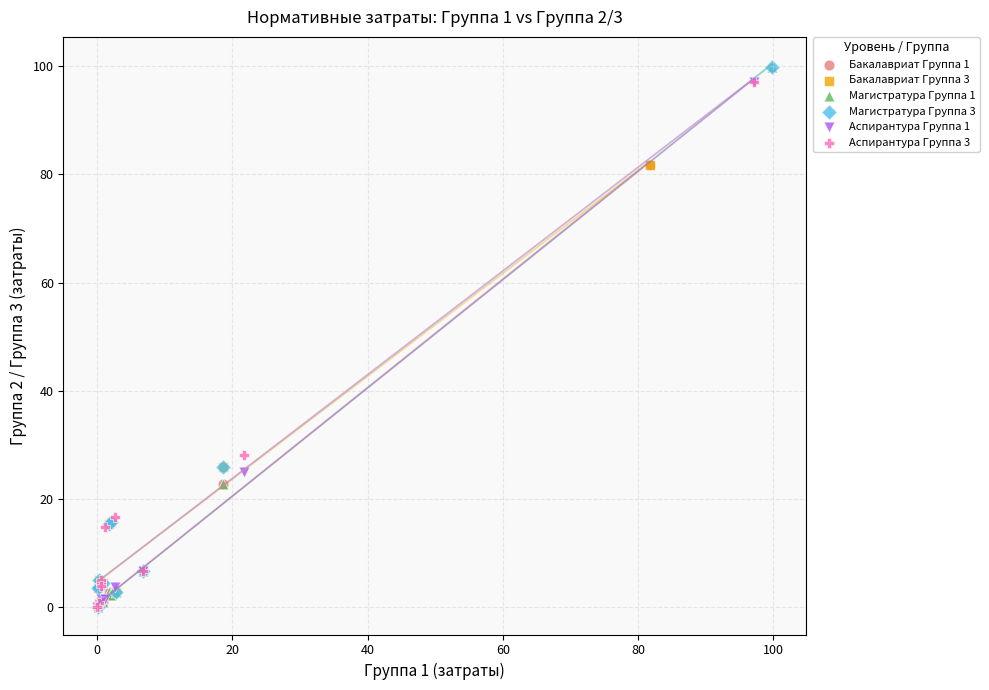

What are all the series names shown in the legend?

Бакалавриат Группа 1, Бакалавриат Группа 3, Магистратура Группа 1, Магистратура Группа 3, Аспирантура Группа 1, Аспирантура Группа 3